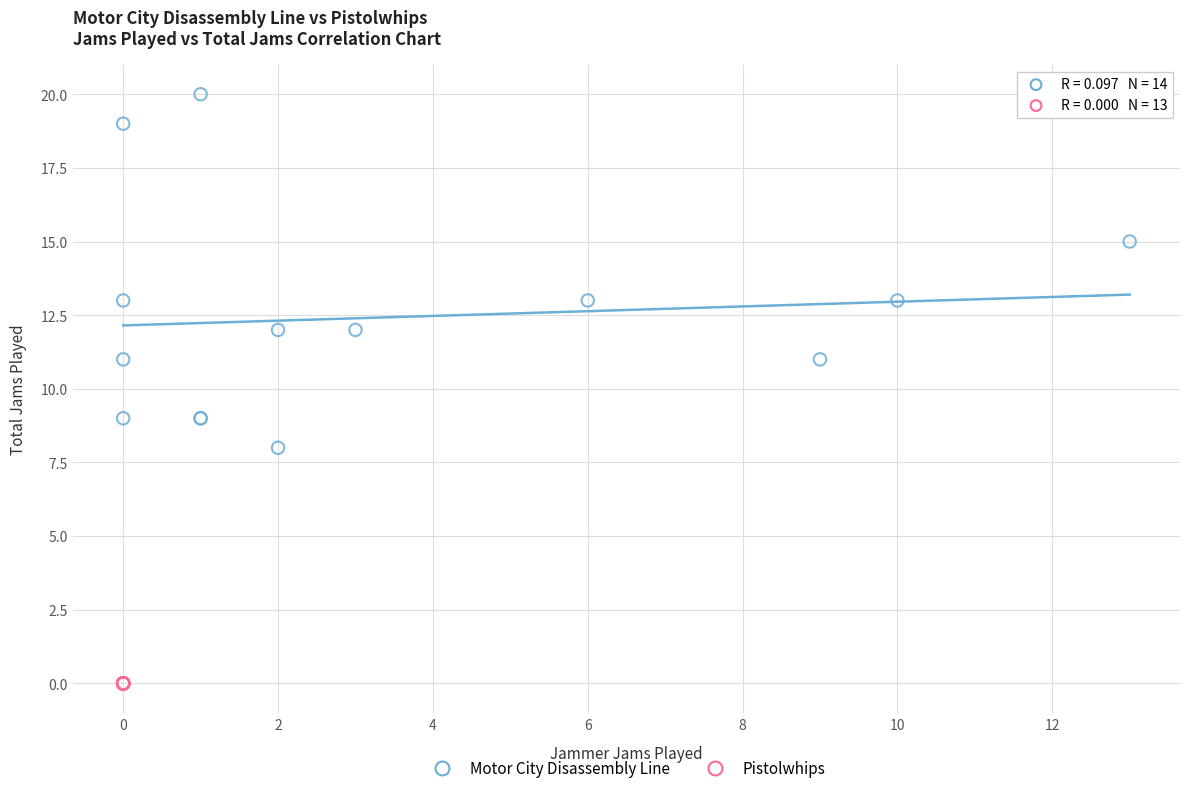

Which series contains the lowest Y value?

Pistolwhips